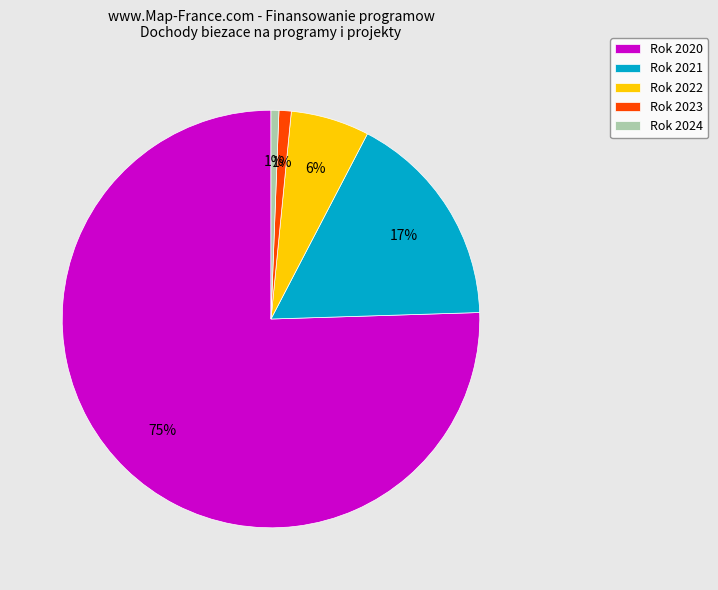

Which slice is the largest?

Rok 2020